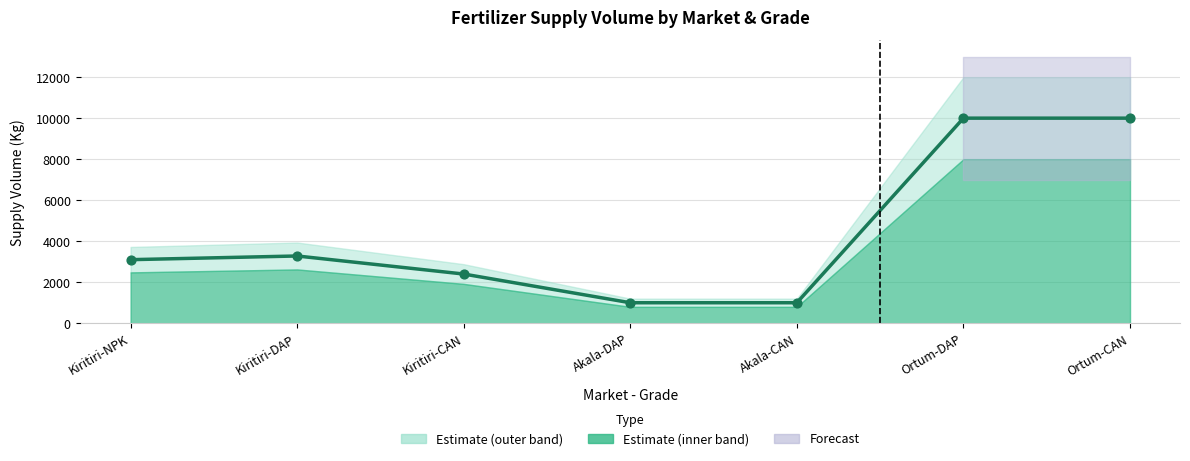

What is the change in value from Akala-CAN to Ortum-CAN?

+9000